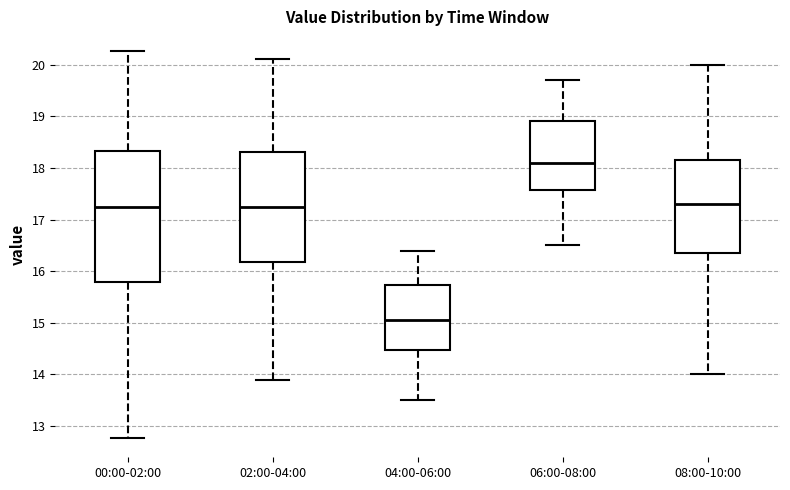

Which box is the tallest, from its lower edge to its upper edge?

00:00-02:00